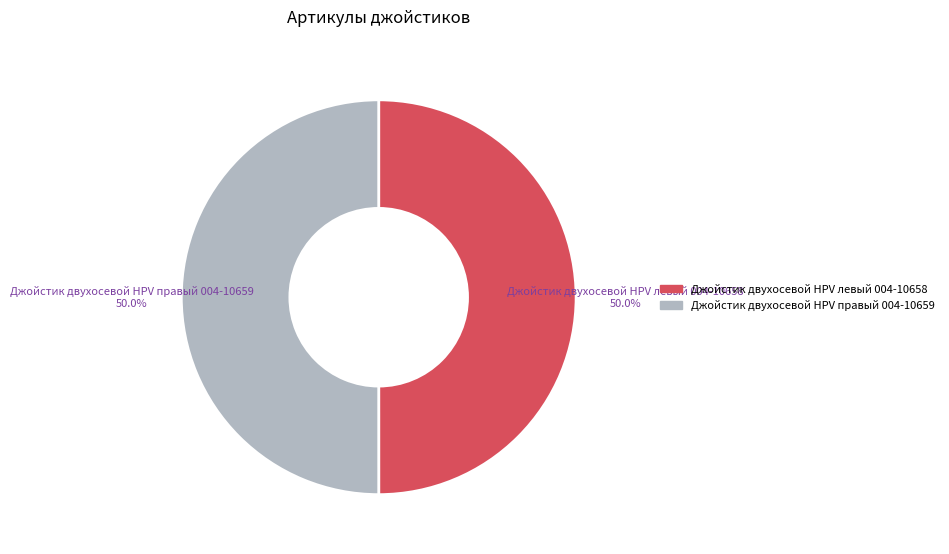

What percentage is the Джойстик двухосевой HPV правый 004-10659 slice, to the nearest percent?

50%